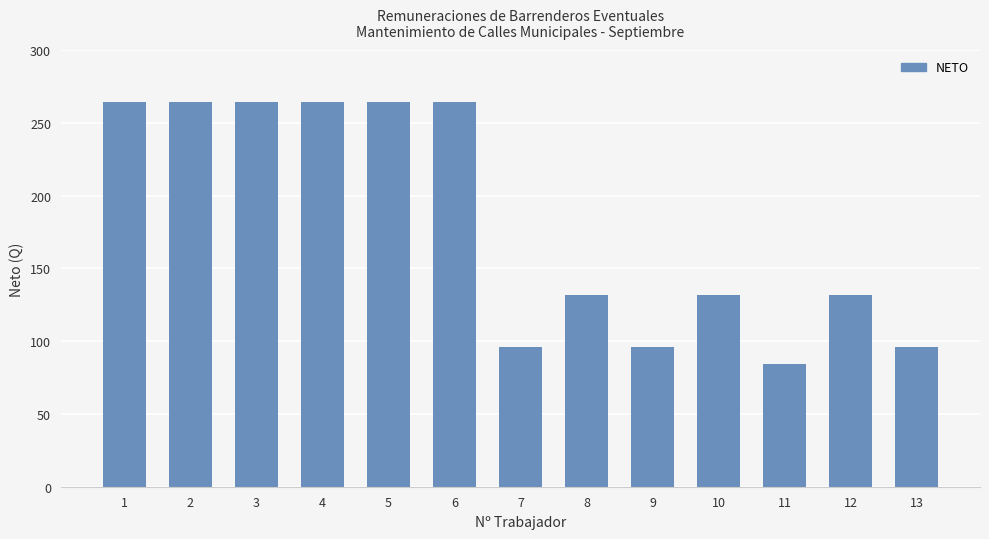

What is the sum of all values?

2352